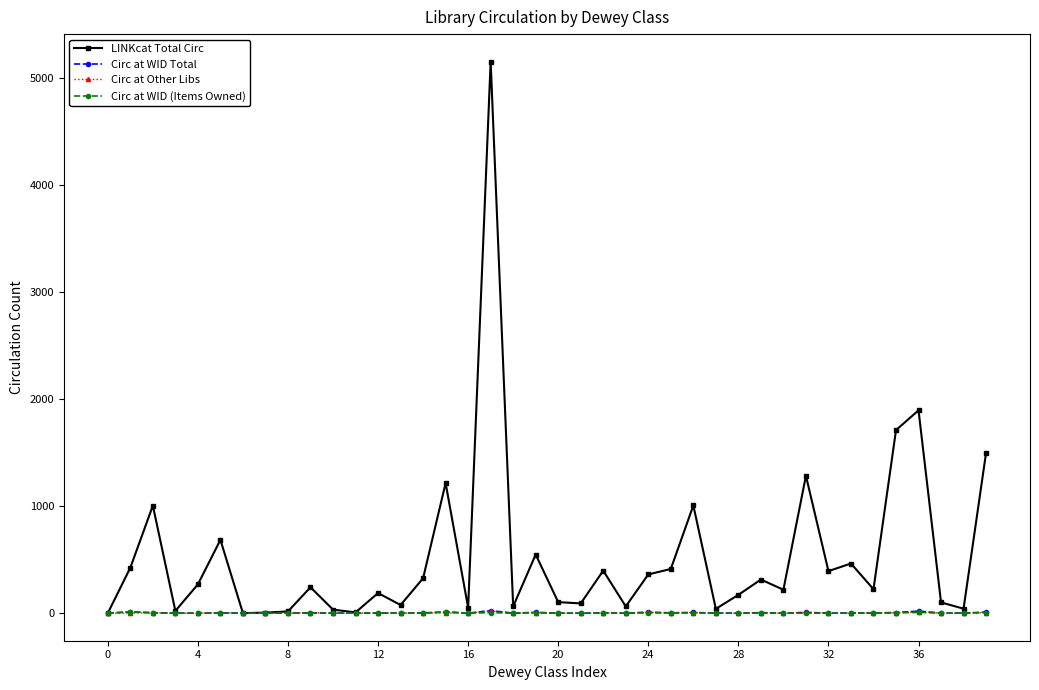

At how many categories does at least one series exceed 951?

8